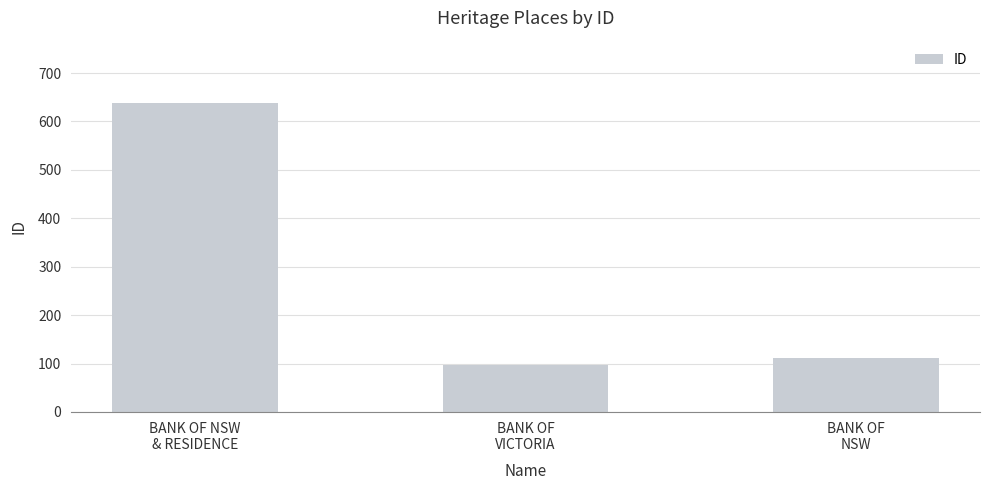

The chart shows a value of 112 at BANK OF
NSW. True or false?

True